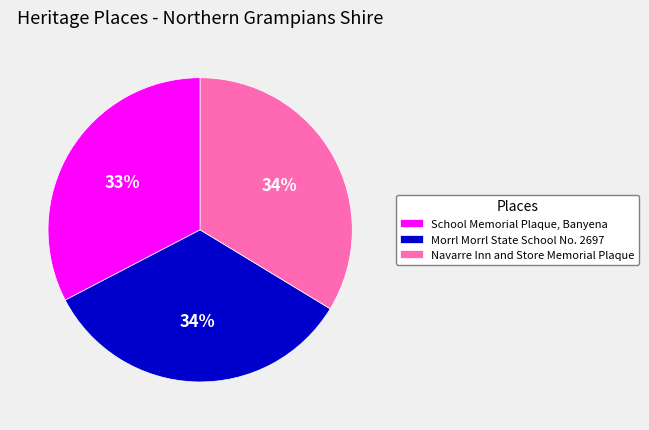

What is the smallest slice in the pie chart?

School Memorial Plaque, Banyena